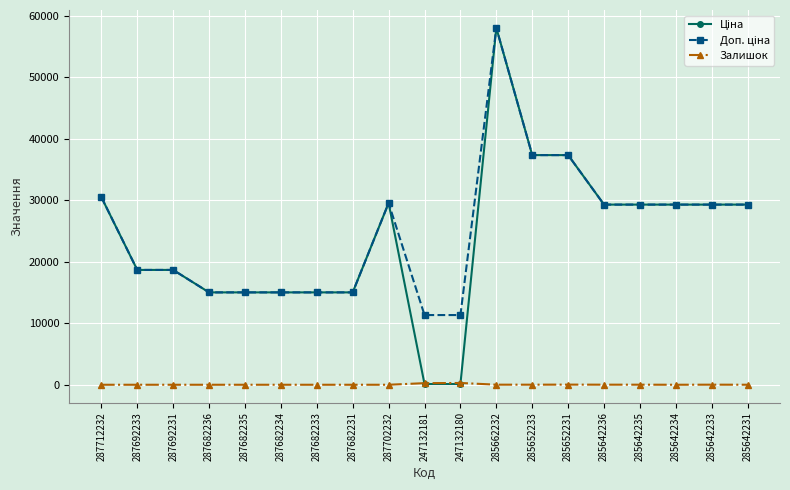

What is the difference between the highest and lowest values at 287682233?

15019.2